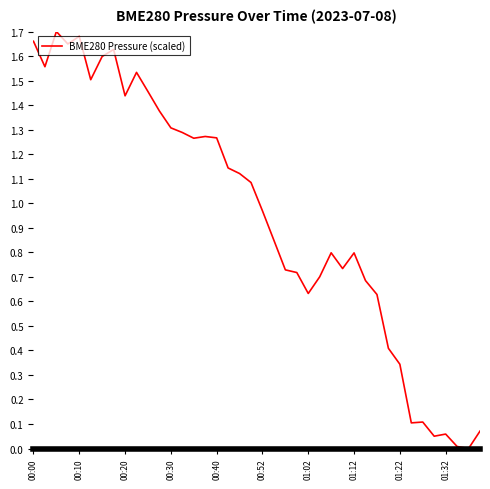

Where does the data first go above 1?

00:00